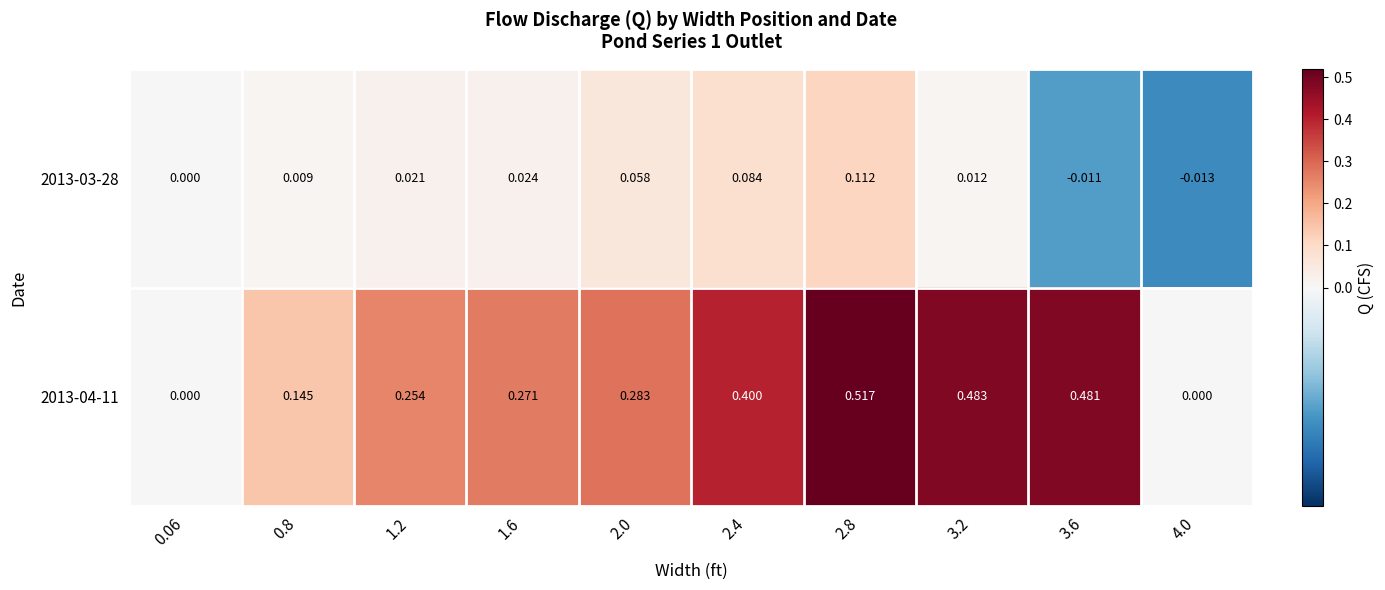

List the series in order of their peak value, lowest first.

2013-03-28, 2013-04-11